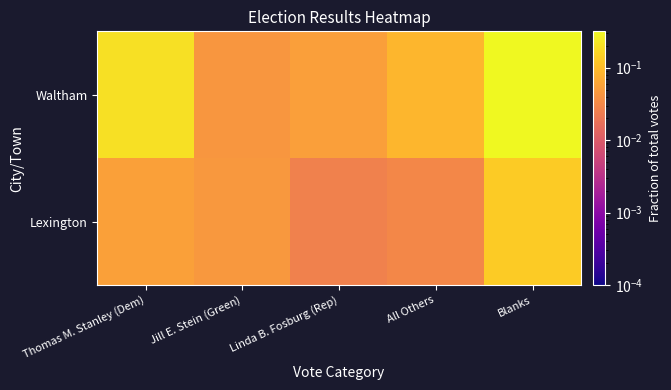

List the series in order of their overall mean, lowest first.

Lexington, Waltham